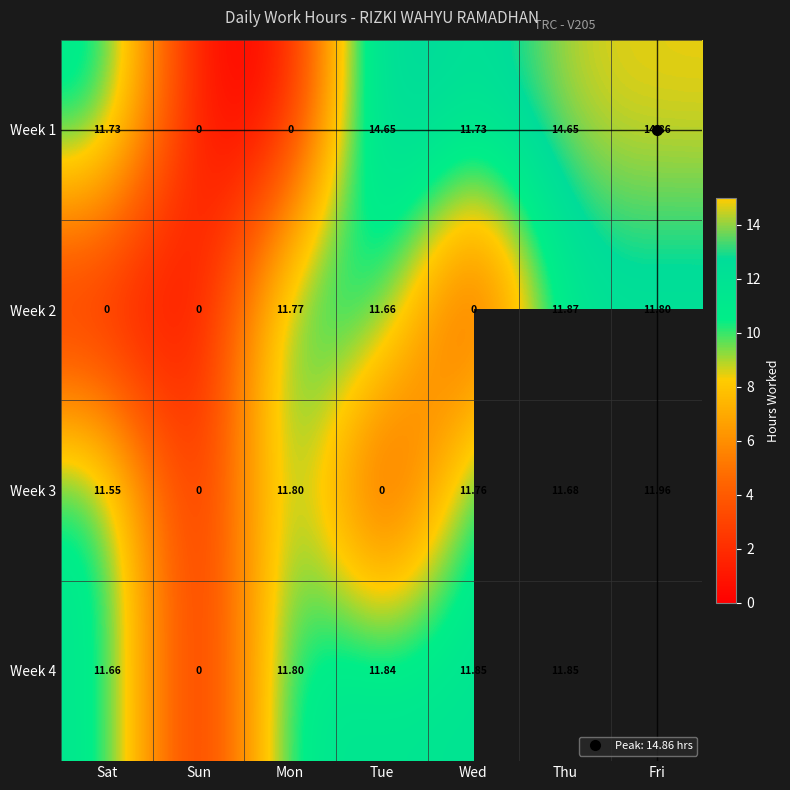

What is the sum of the Week 3 values at Sat and Fri?

23.5